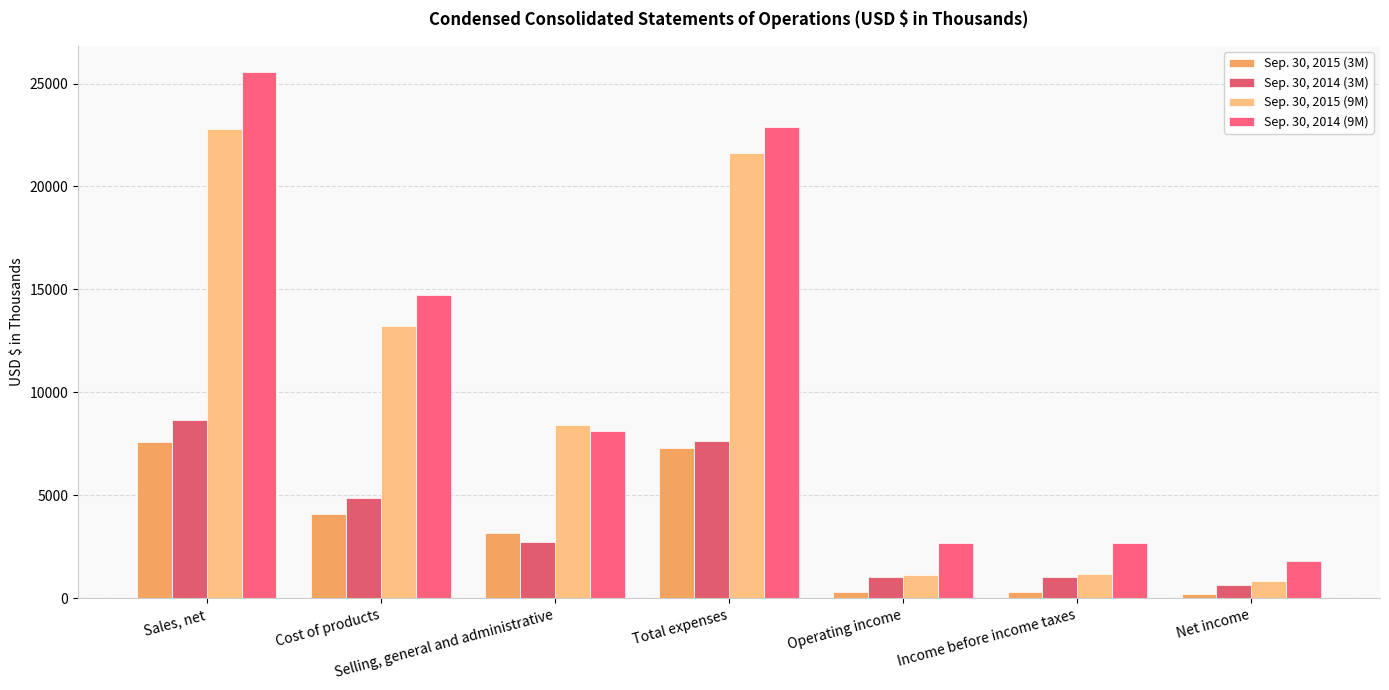

At which label is Sep. 30, 2014 (3M) closest to 4663?

Cost of products